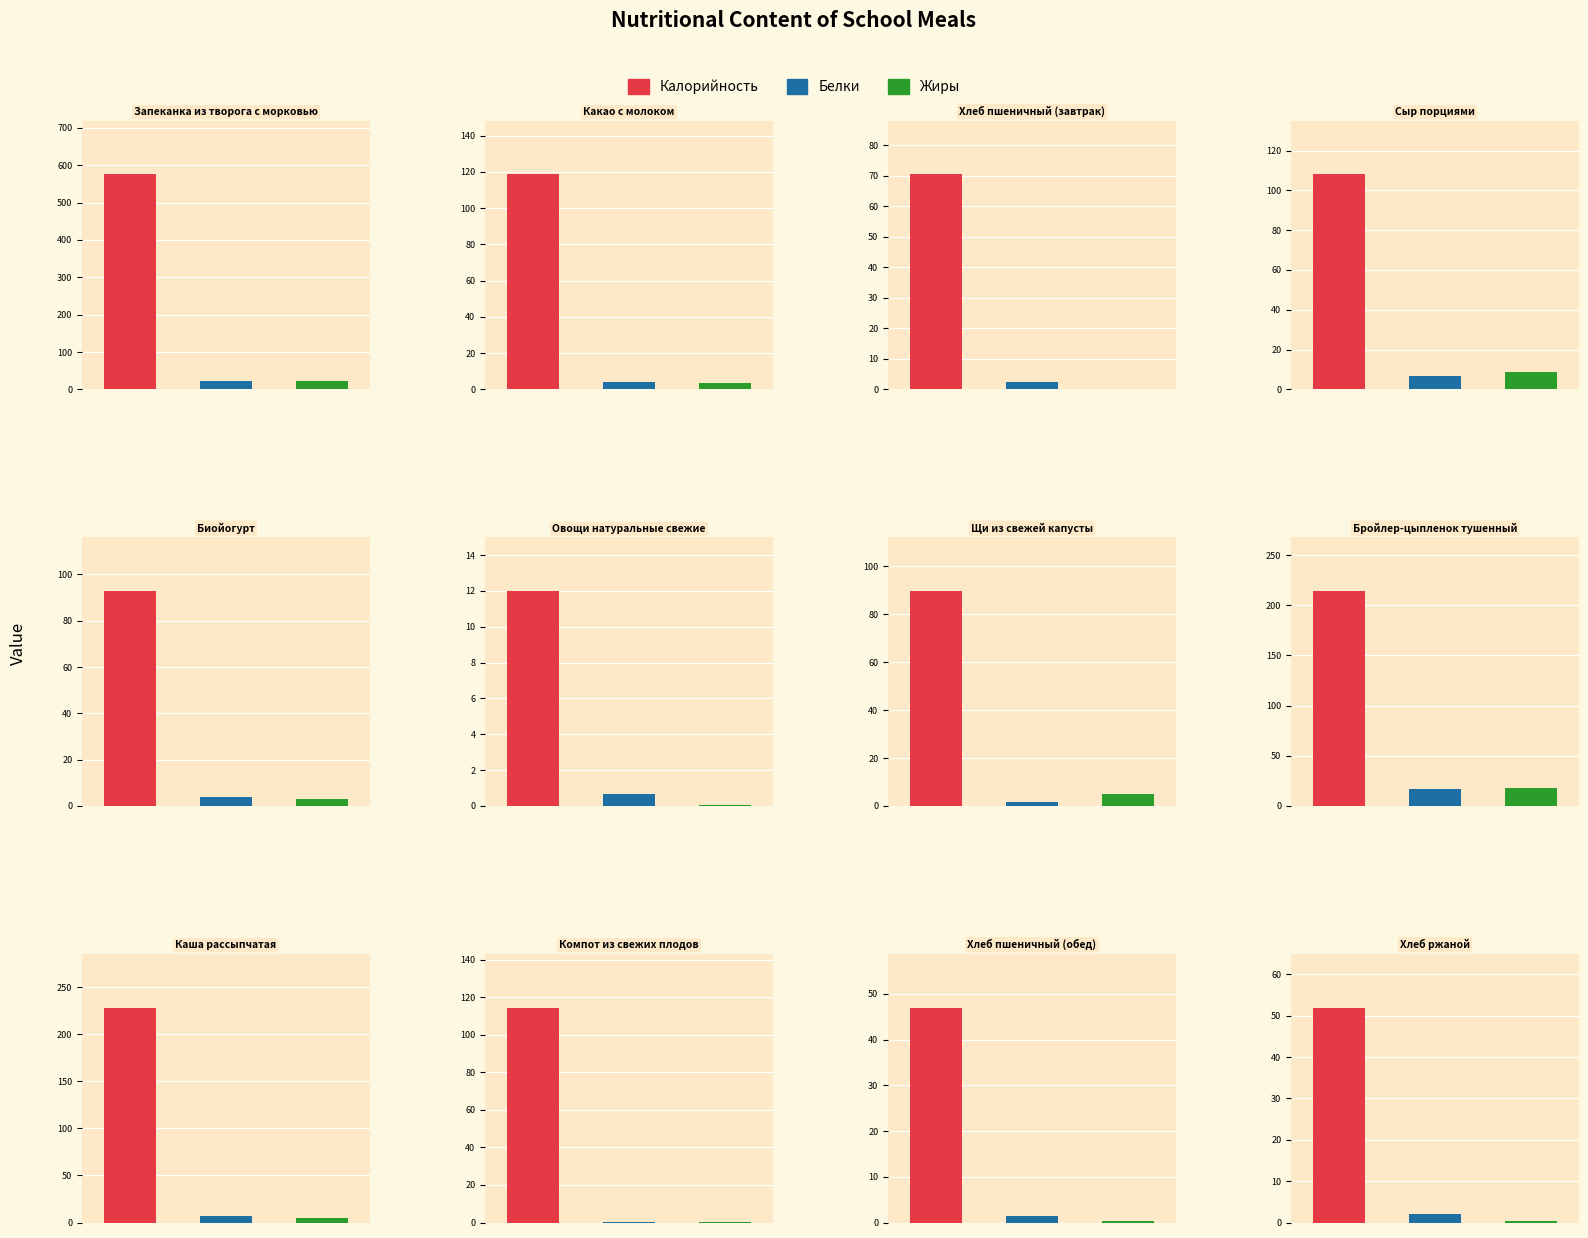

What is the difference between the maximum and minimum values in the Калорийность series?

563.1